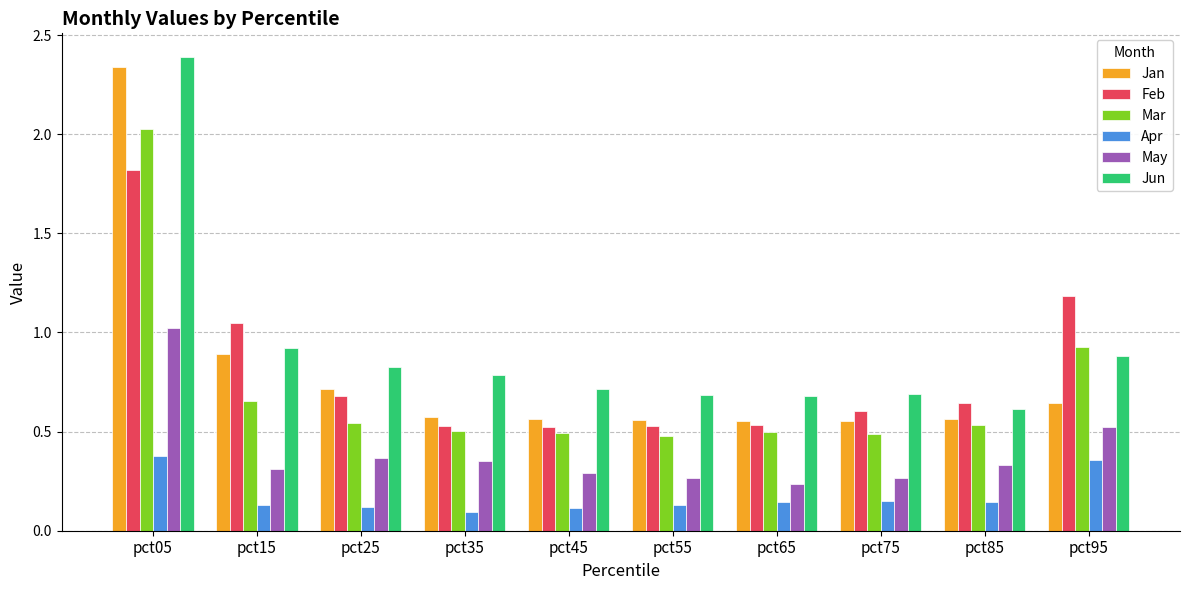

Which category has the highest value across all series?

pct05